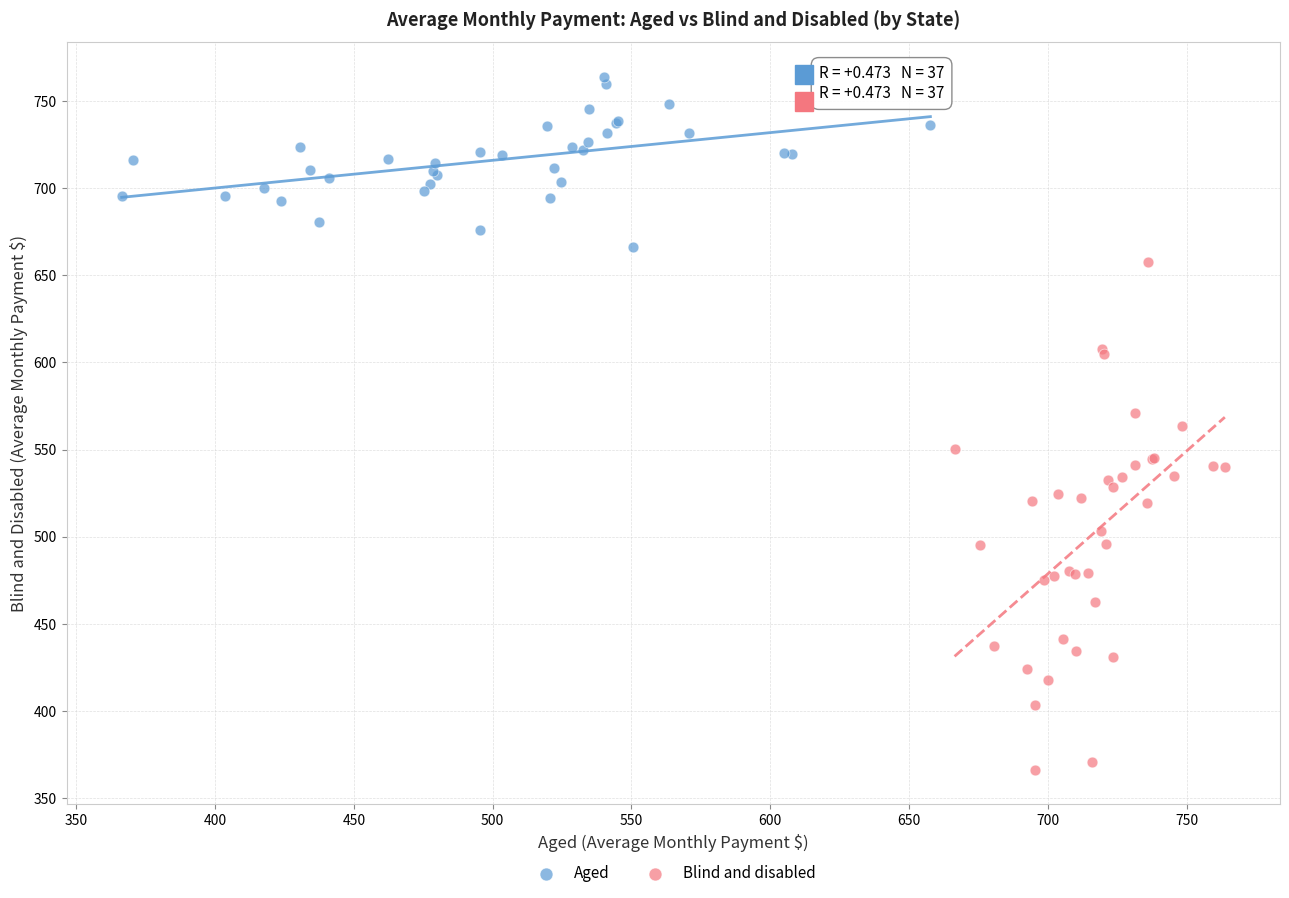

Which series has the largest Y range (max minus min)?

Blind and disabled